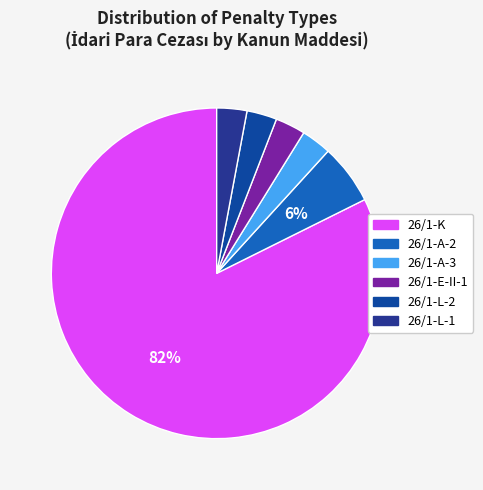

How many segments does this pie chart have?

6